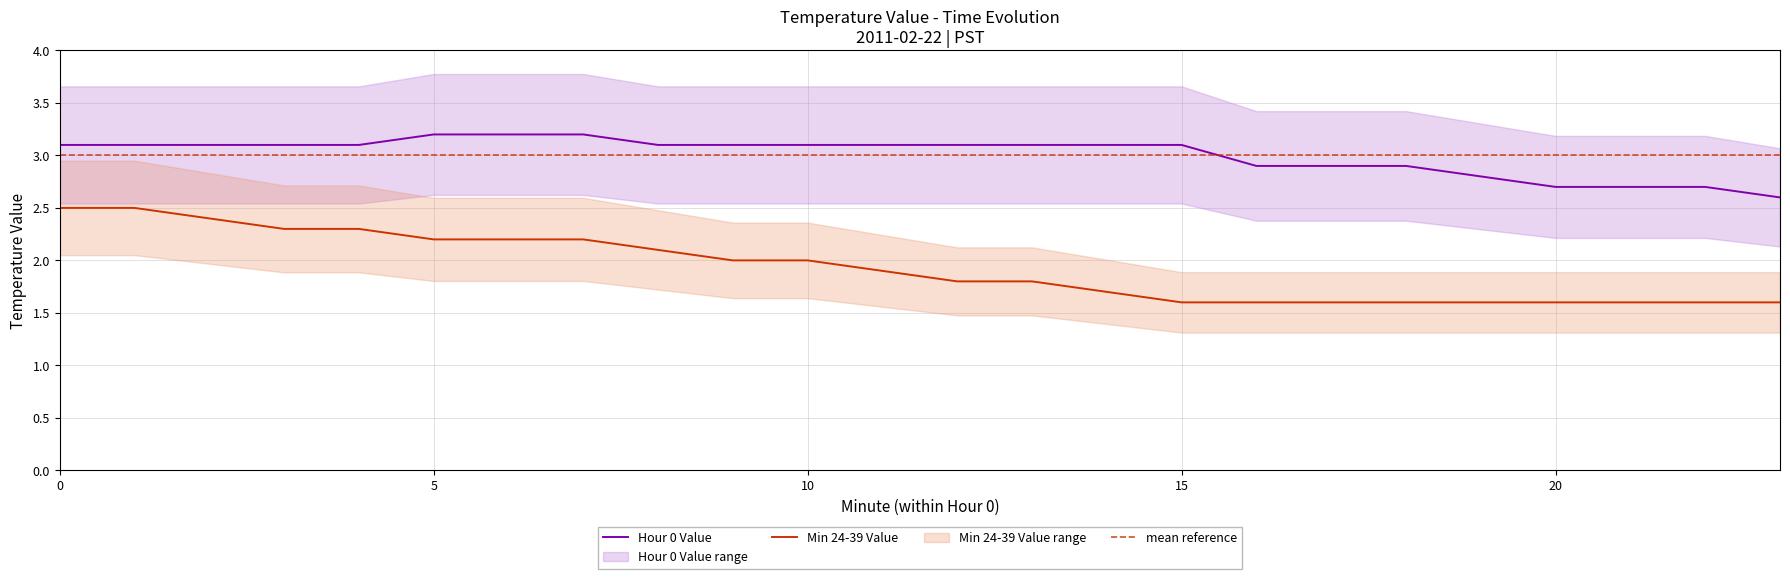

The value of Hour 0 Value at 17 is 2.9. True or false?

True